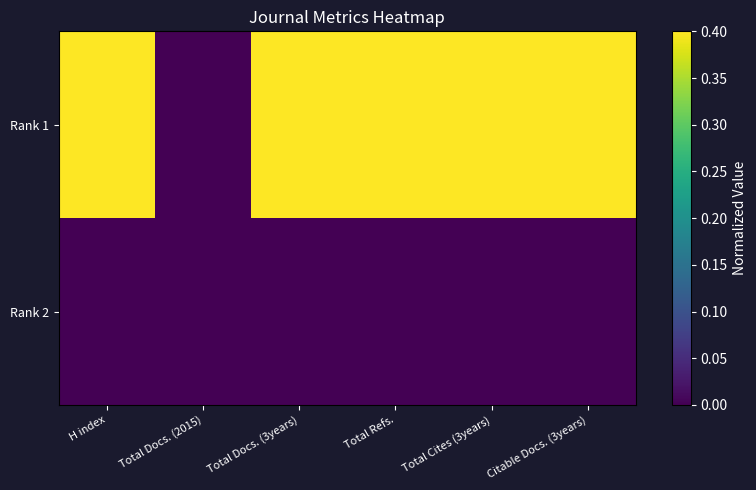

At how many categories does at least one series exceed 0?

5